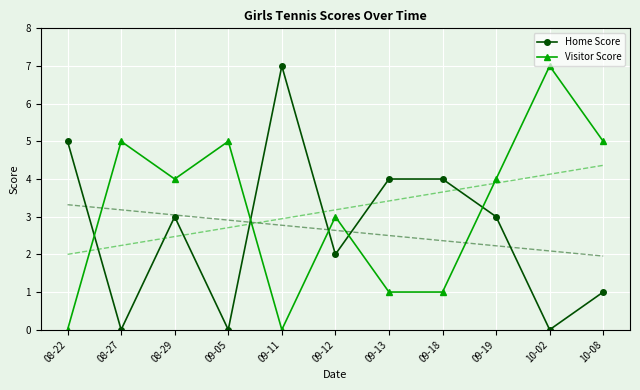

What is the maximum value shown in the chart?

7.0